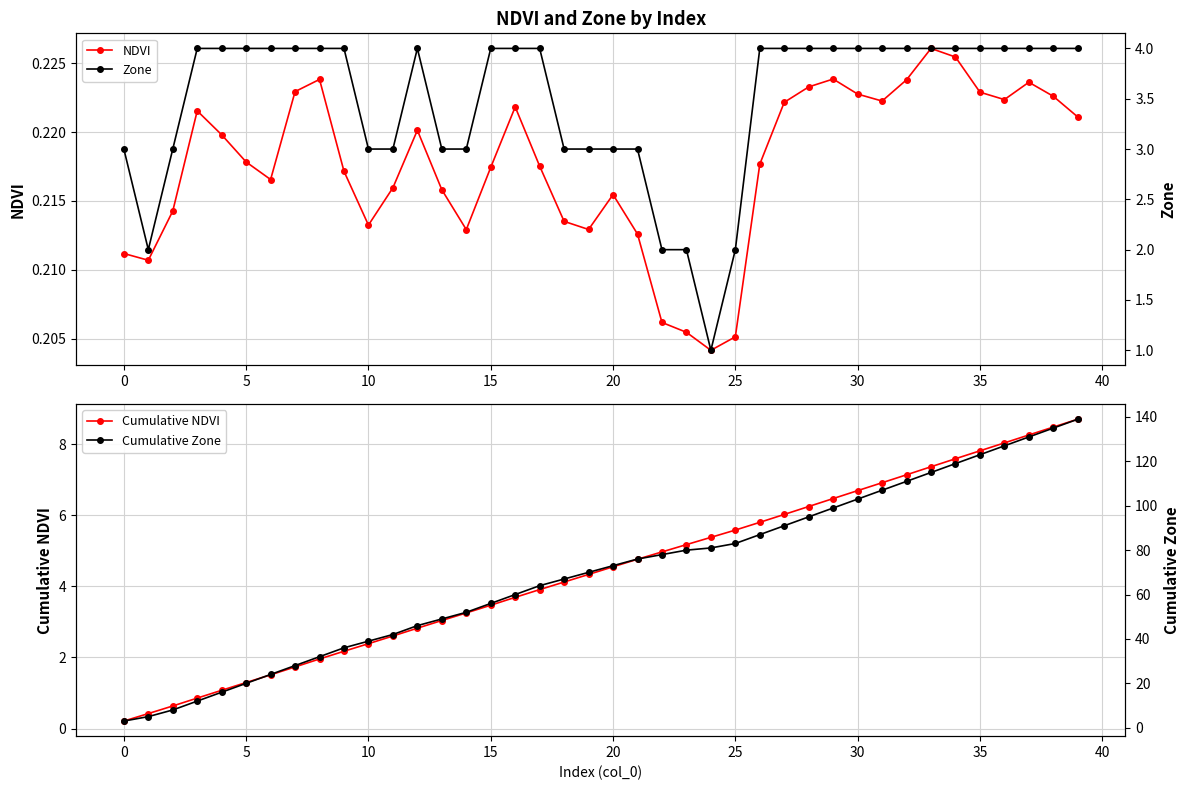

Is it true that Cumulative NDVI equals 3.3 at 14?

True